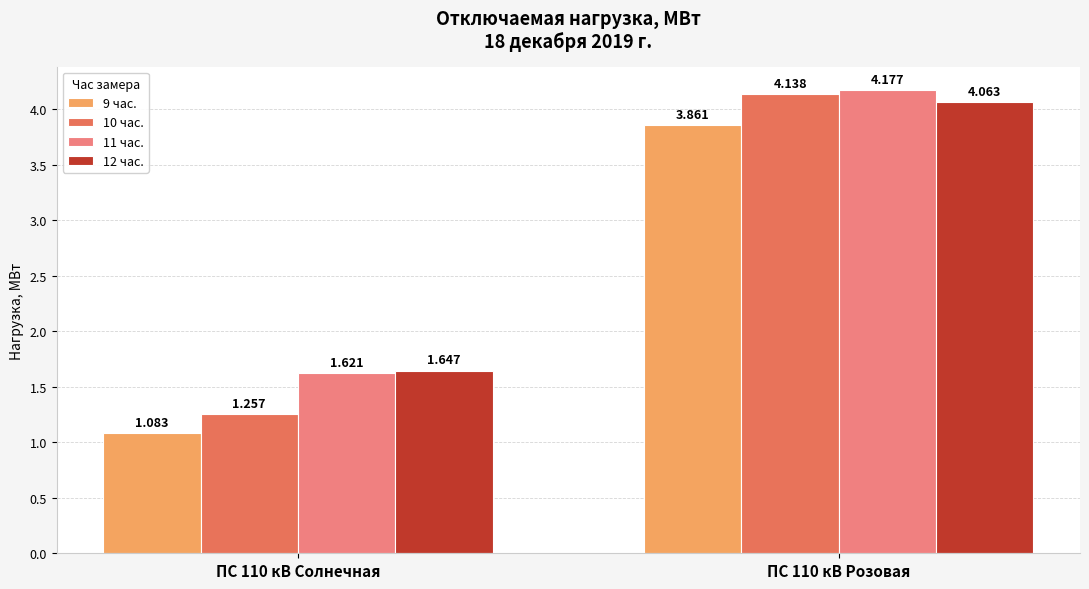

Reading left to right, extract all data points from this chart.

9 час.: 1.1	3.9
10 час.: 1.3	4.1
11 час.: 1.6	4.2
12 час.: 1.6	4.1